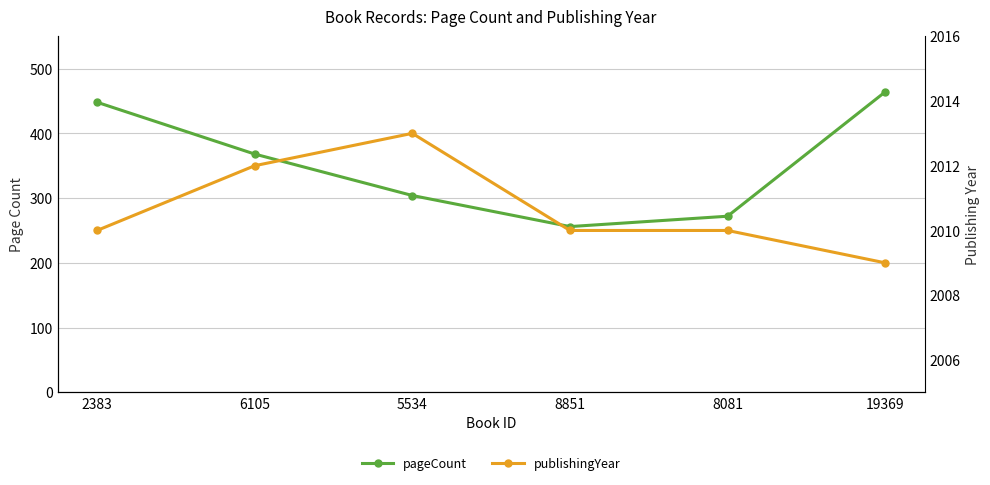

Reading right to left, list all the values displayed in this chart.

pageCount: 19369=464	8081=272	8851=256	5534=304	6105=368	2383=448
publishingYear: 19369=2009	8081=2010	8851=2010	5534=2013	6105=2012	2383=2010